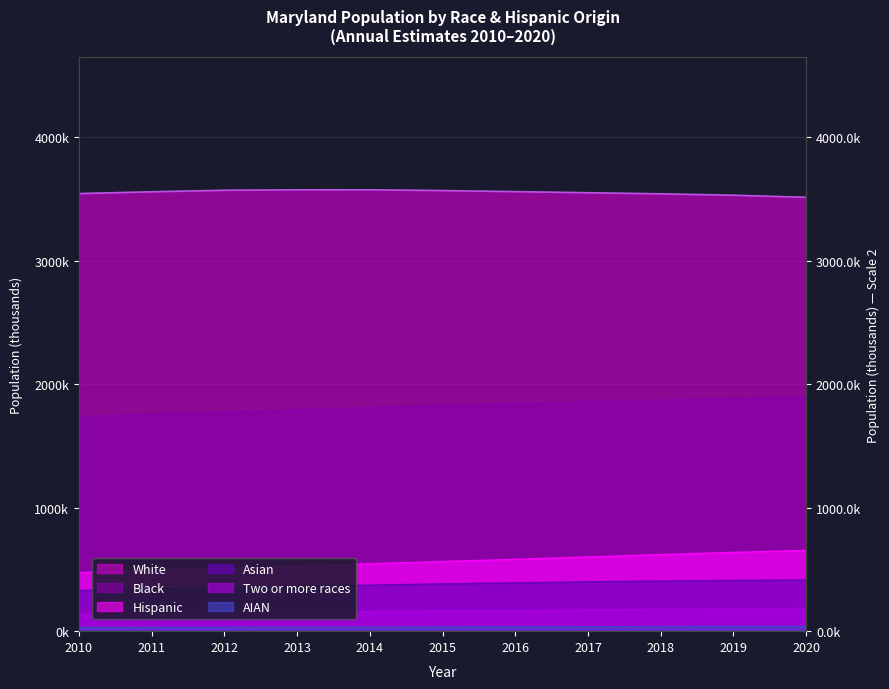

Reading left to right, what are all the values shown in this chart?

White: 3545.7	3560.0	3572.5	3576.2	3576.3	3569.9	3561.3	3552.5	3543.6	3532.2	3515.4
Black: 1737.7	1757.8	1775.9	1793.5	1812.0	1830.3	1844.2	1859.6	1872.1	1885.5	1894.6
Hispanic: 475.2	492.2	509.3	525.5	546.1	564.3	582.4	601.4	620.6	638.3	654.4
Asian: 329.8	341.2	352.8	362.7	372.7	383.4	391.5	400.3	405.7	411.3	415.5
Two or more races: 139.1	144.2	149.5	154.2	159.5	164.0	168.3	172.9	176.7	180.9	184.4
AIAN: 31.0	31.5	32.0	32.5	33.2	34.3	35.1	36.0	36.9	37.7	38.4